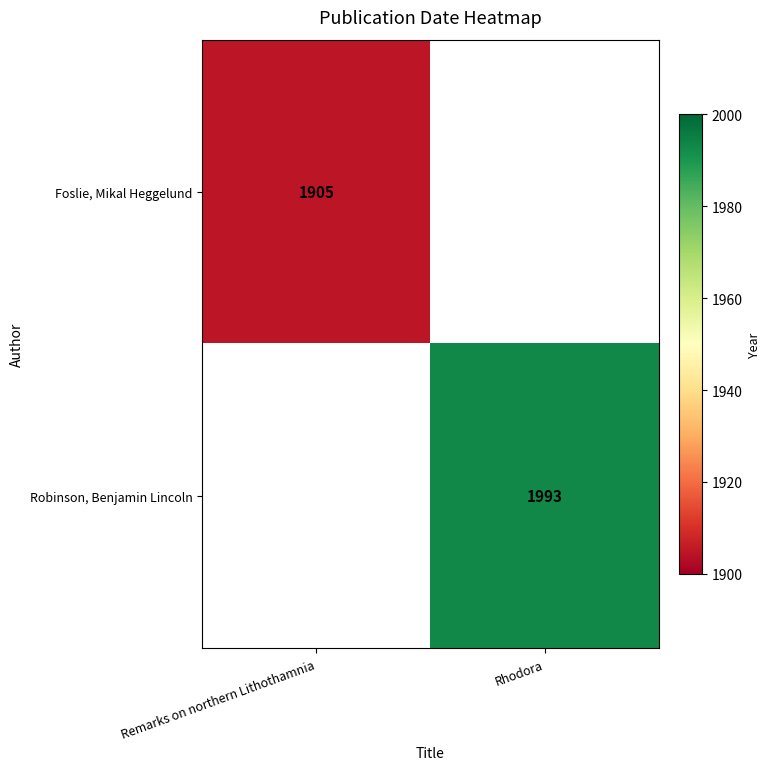

At how many categories does at least one series exceed 1946?

1